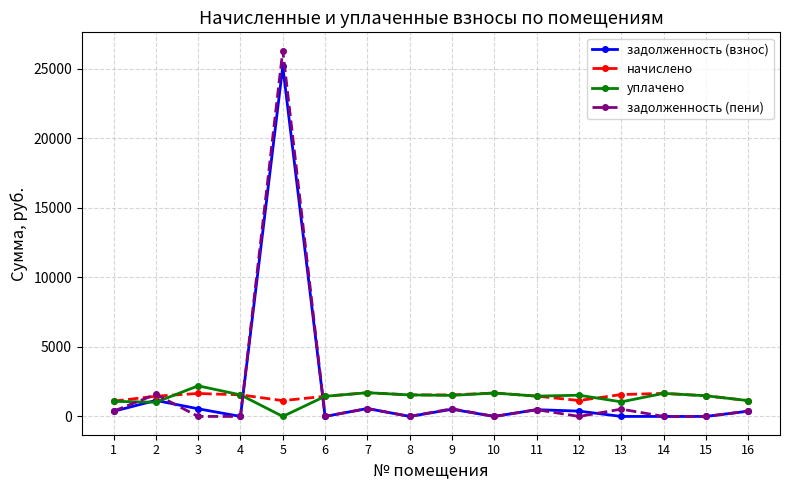

What is the difference between the maximum and second lowest values in the начислено series?

568.2